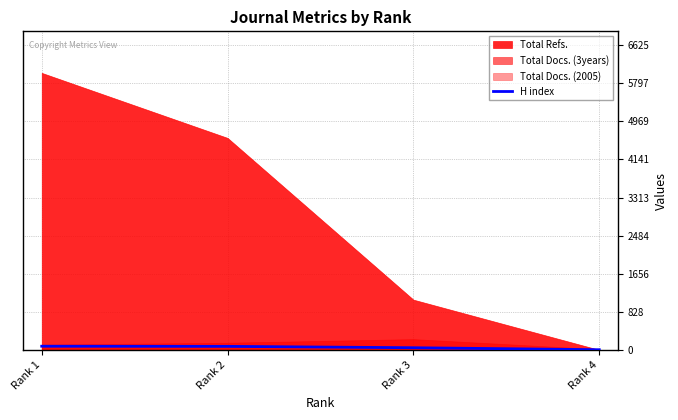

True or false: H index has more than 1 points higher than both neighbors.

False